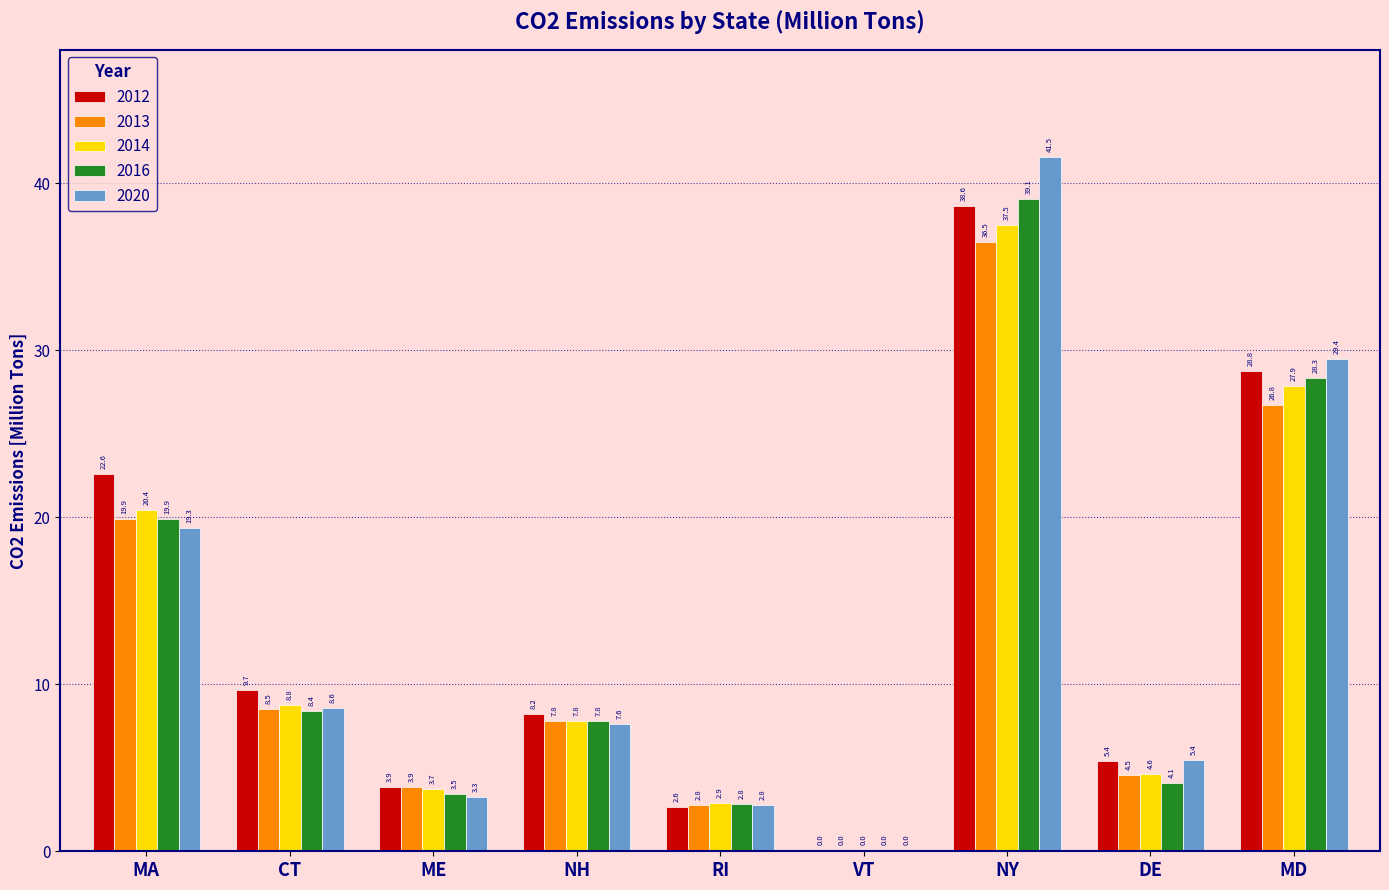

How many data points does each series have?

9